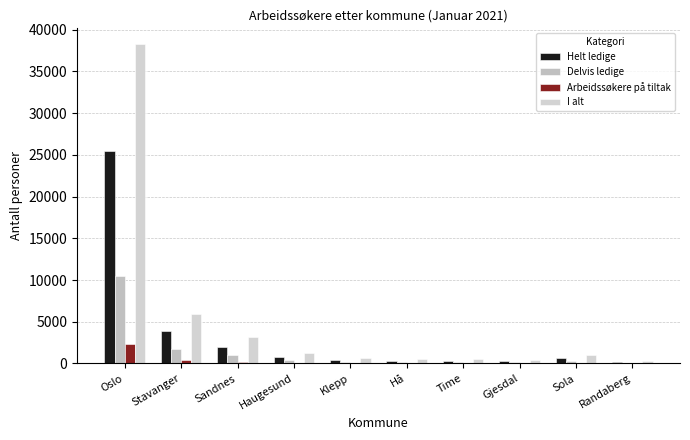

Reading right to left, what are all the values shown in this chart?

Helt ledige: 210	670	245	347	315	388	802	1964	3843	25524
Delvis ledige: 102	330	144	185	174	202	421	966	1725	10451
Arbeidssøkere på tiltak: 27	75	48	46	41	39	82	188	369	2279
I alt: 339	1075	437	578	530	629	1305	3118	5937	38254